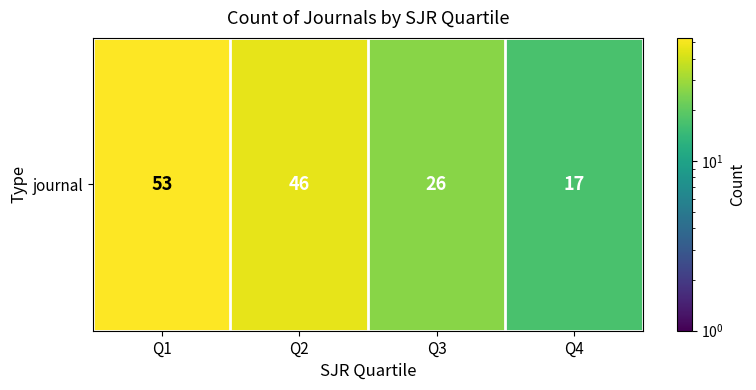

How many values exceed 46?

1